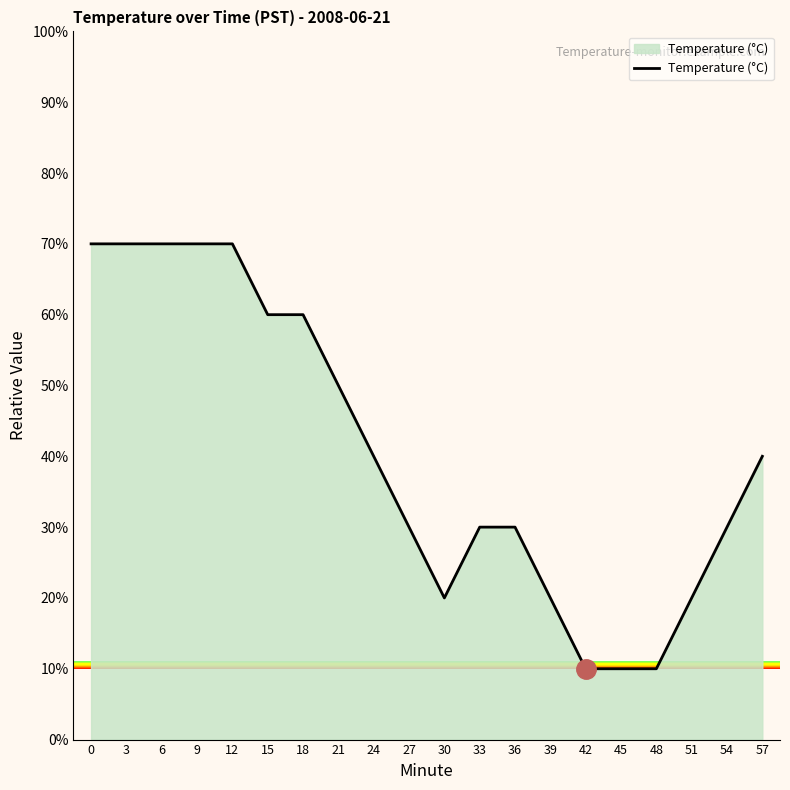

What is the smallest value displayed?

10.0